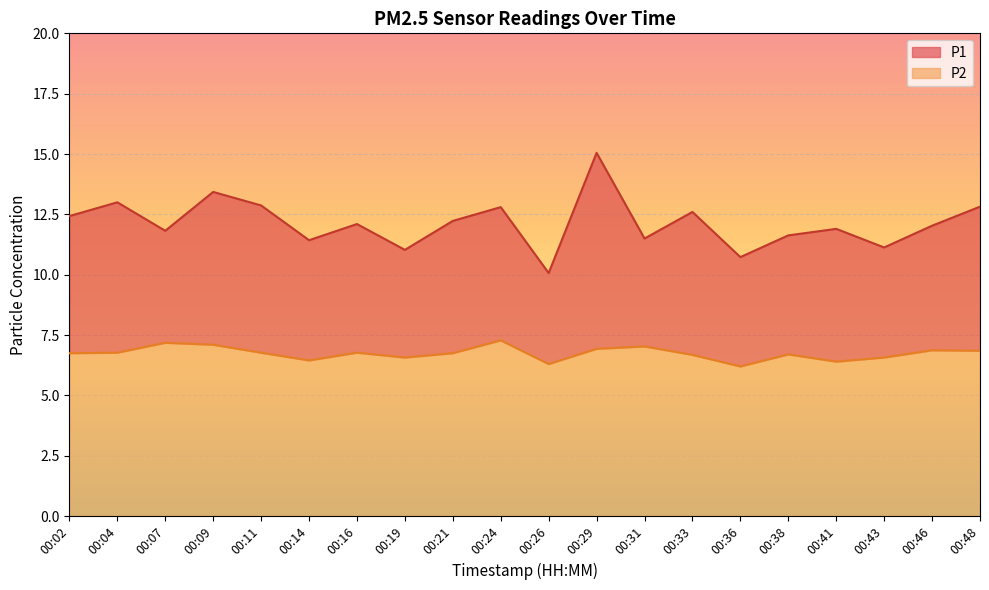

The P1 series shows 14.2 at 00:36. True or false?

False